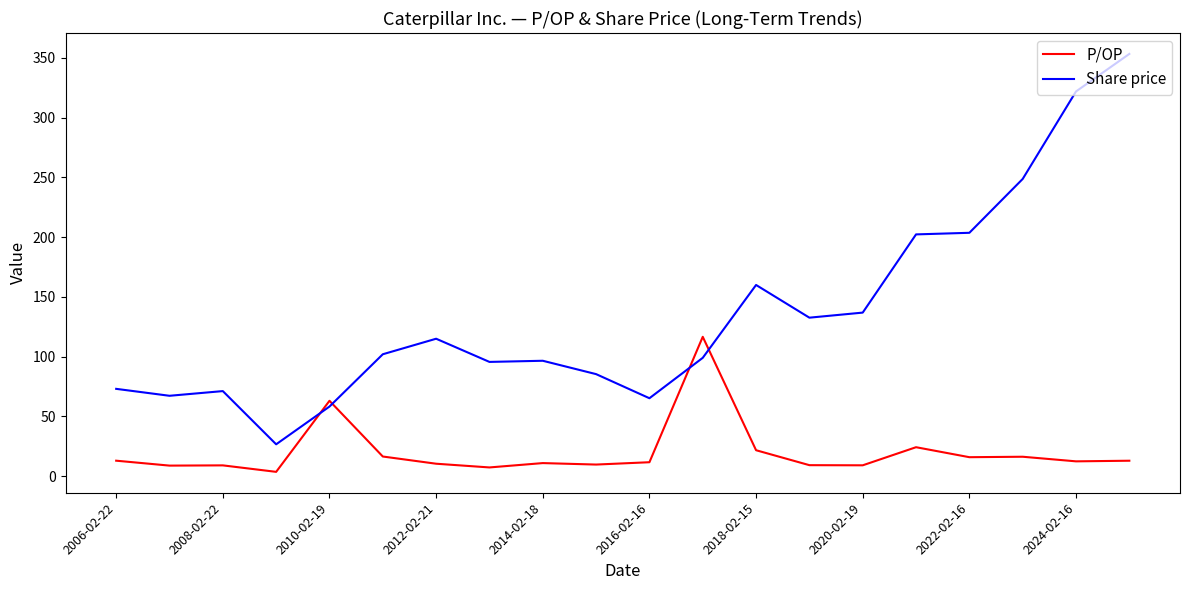

What is the maximum value for Share price?

353.3